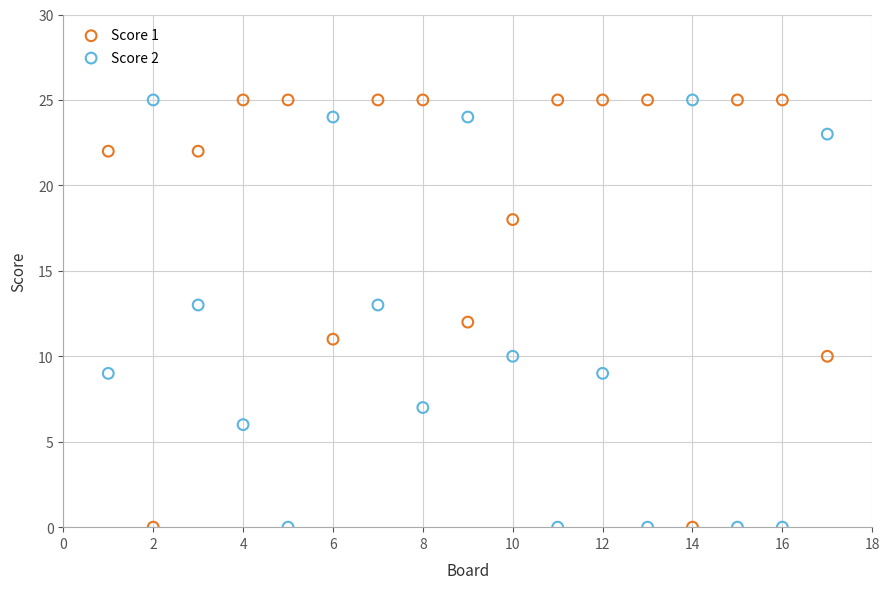

Across all data points, what is the range of Y values (max minus min)?

25